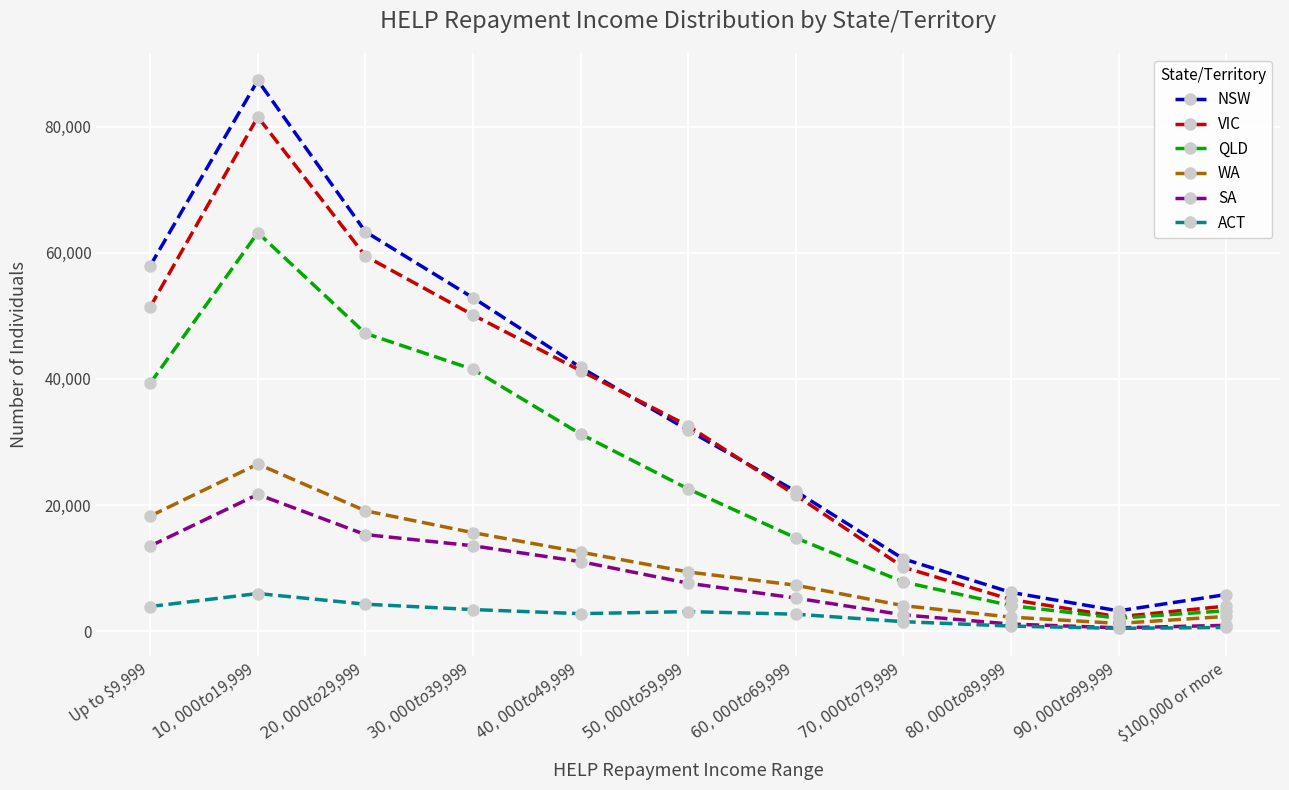

True or false: VIC and WA intersect in this chart.

False